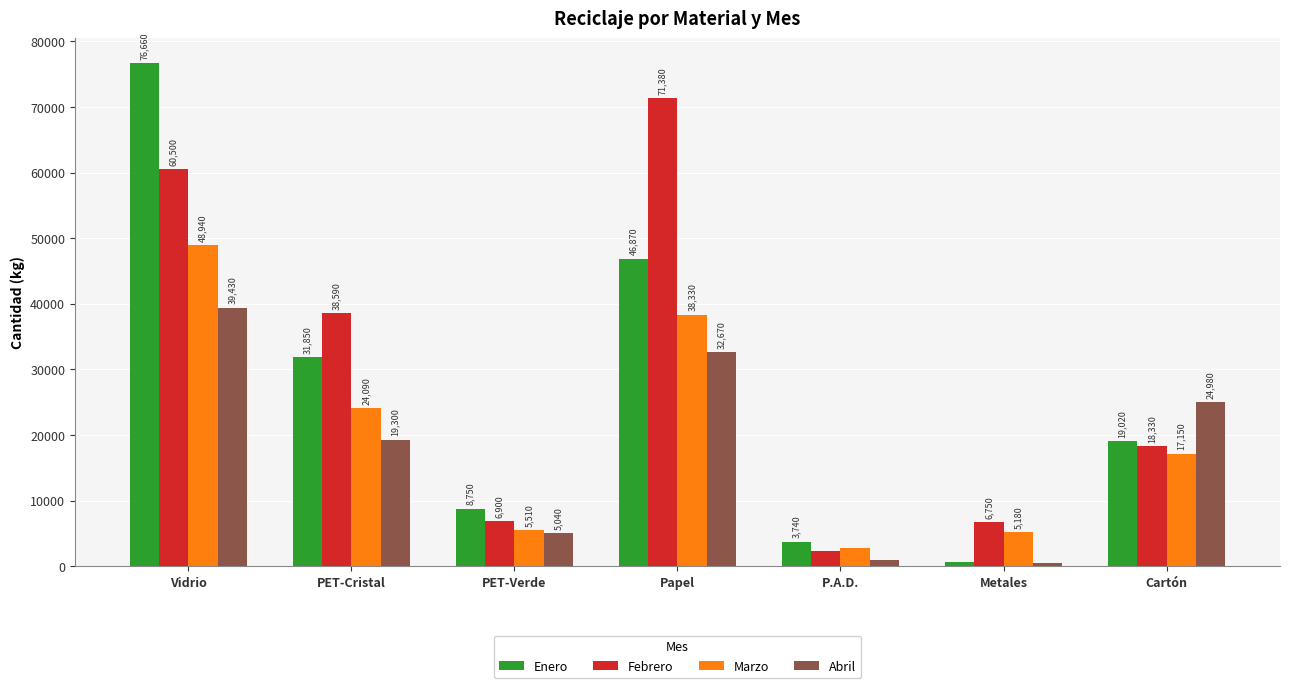

What are all the series names shown in the legend?

Enero, Febrero, Marzo, Abril